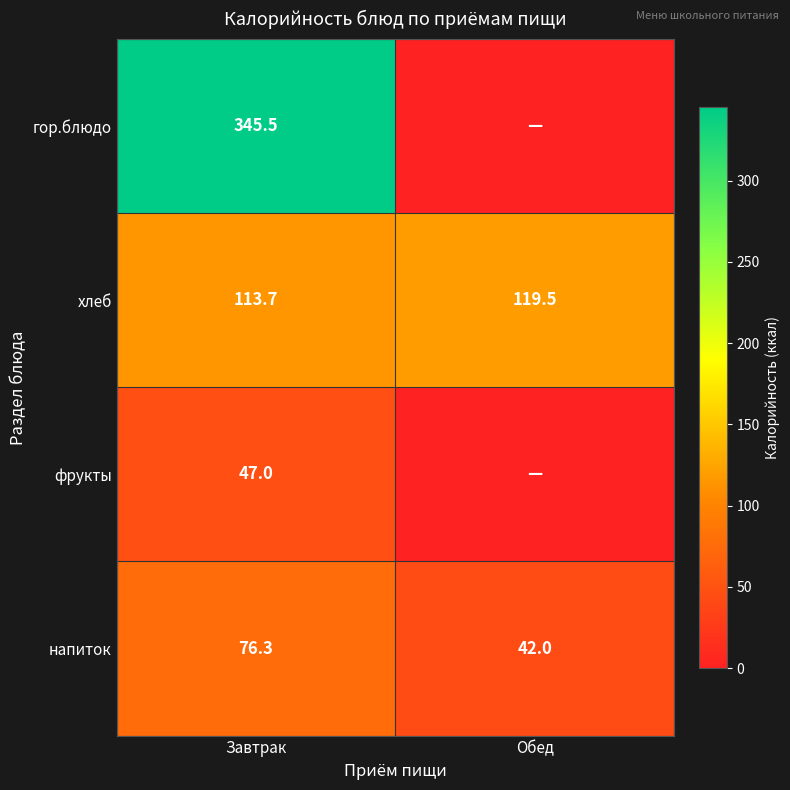

What is the spread (max minus min) of values at Завтрак?

298.5